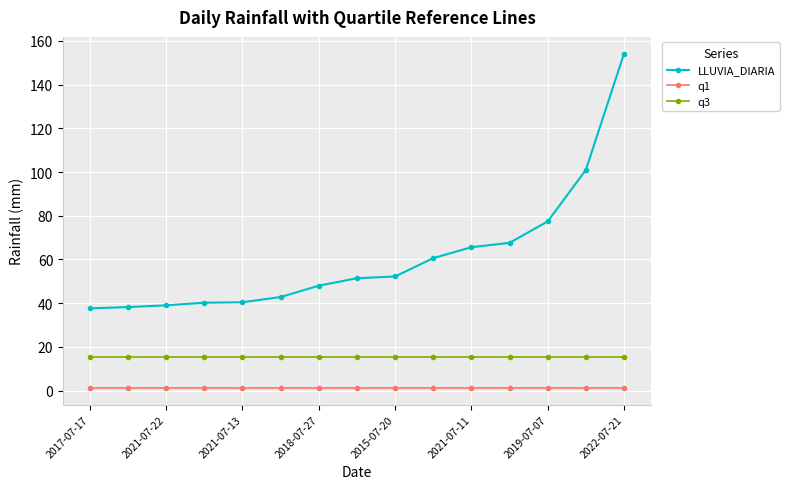

What is the smallest value displayed?

1.2